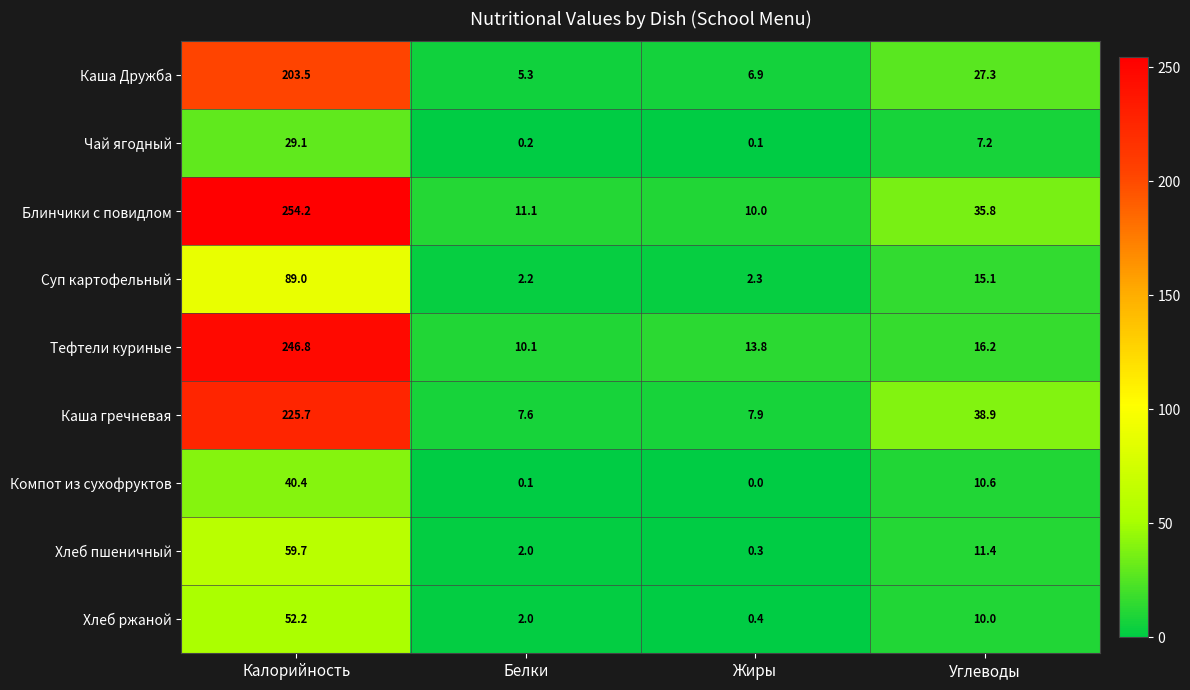

Which series has the widest spread of values?

Блинчики с повидлом